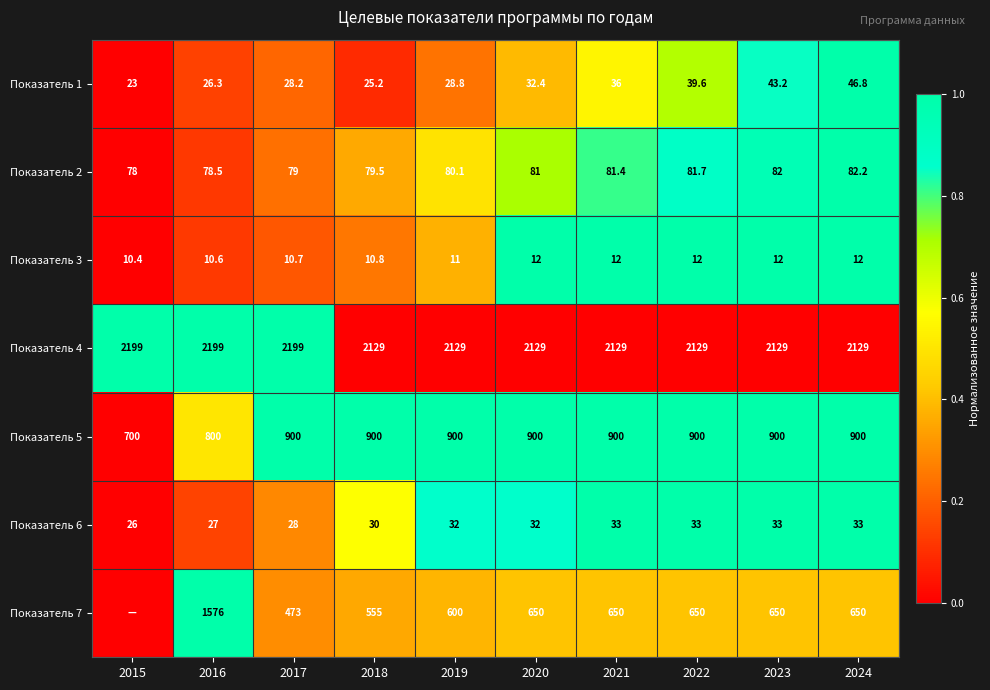

What is the difference between the maximum and minimum values in the Показатель 1 series?

23.8